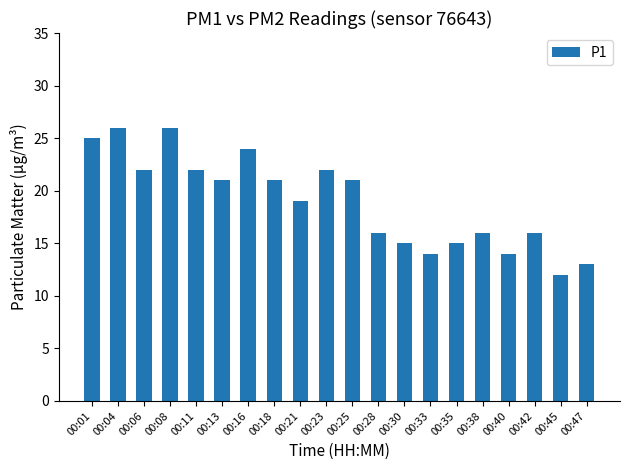

What is the difference between the maximum and minimum values?

14